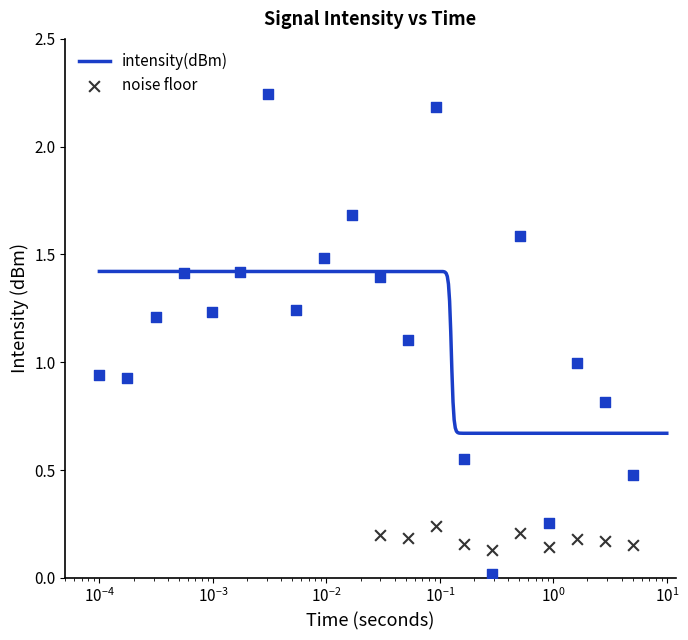

Between 30 and 2, which is larger?

30